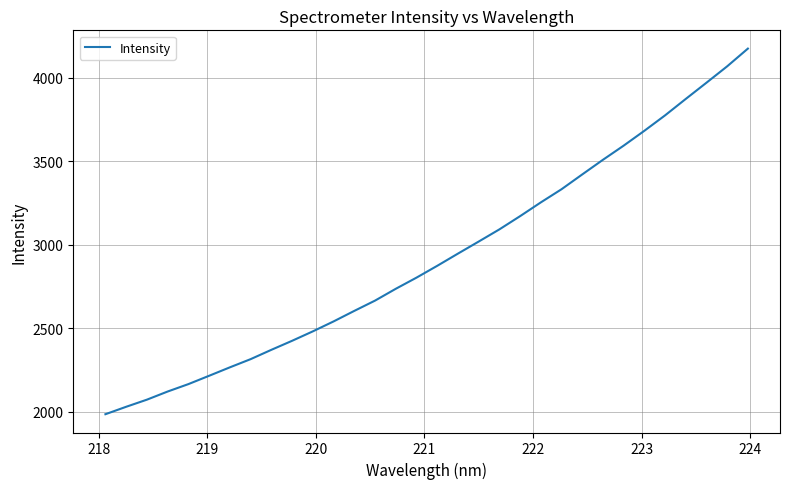

What is the smallest value displayed?

1984.6